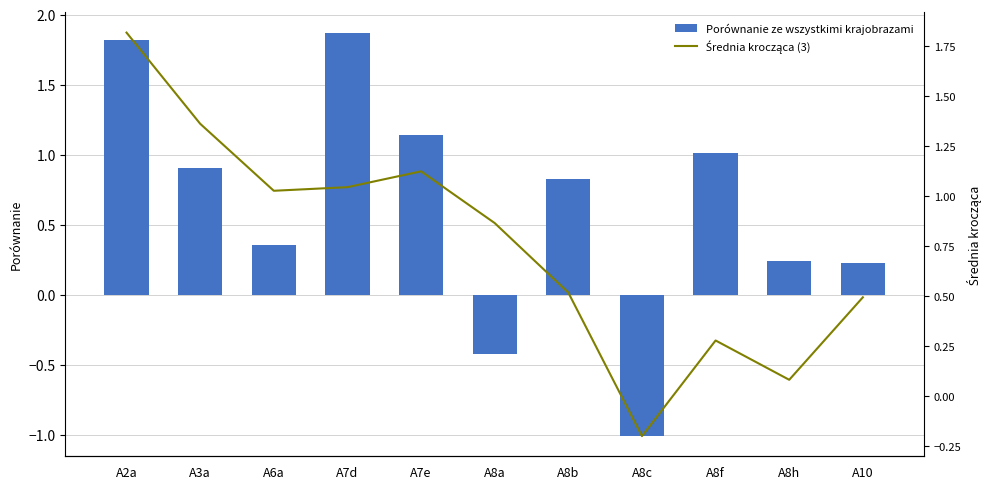

How many groups of bars are there?

11